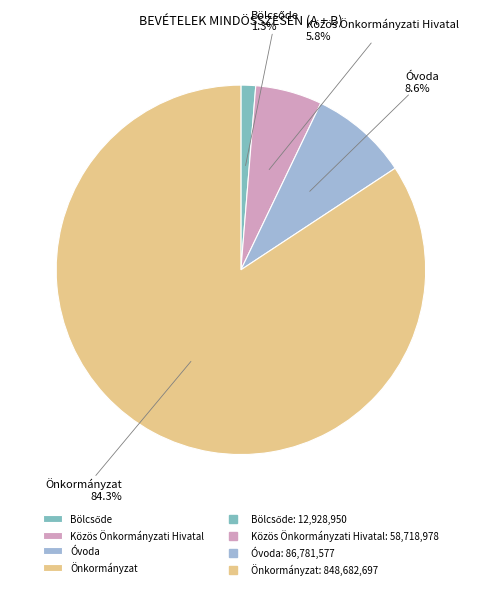

Which has a higher value, Önkormányzat or Közös Önkormányzati Hivatal?

Önkormányzat